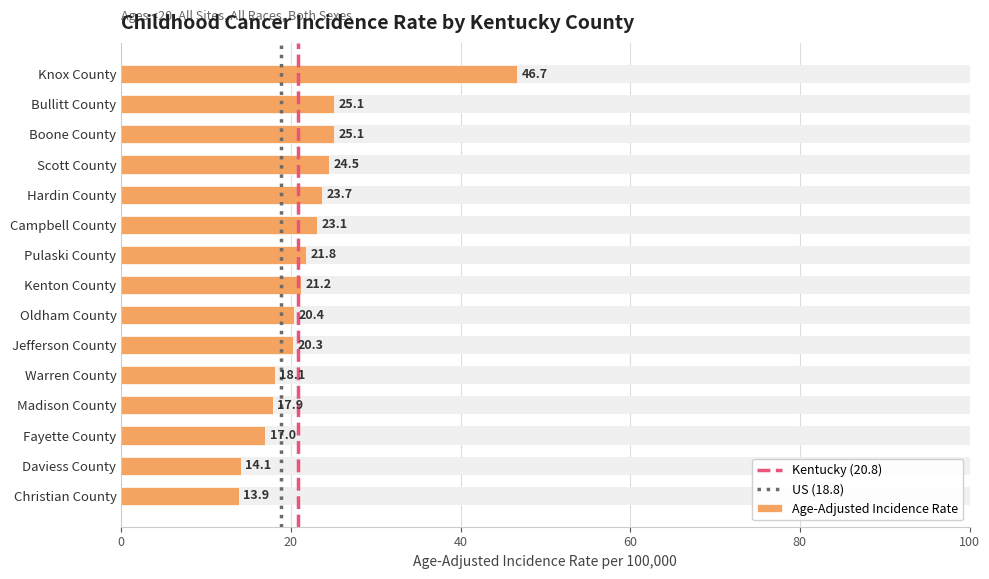

What is the label of the 7th bar from the left?

Pulaski County